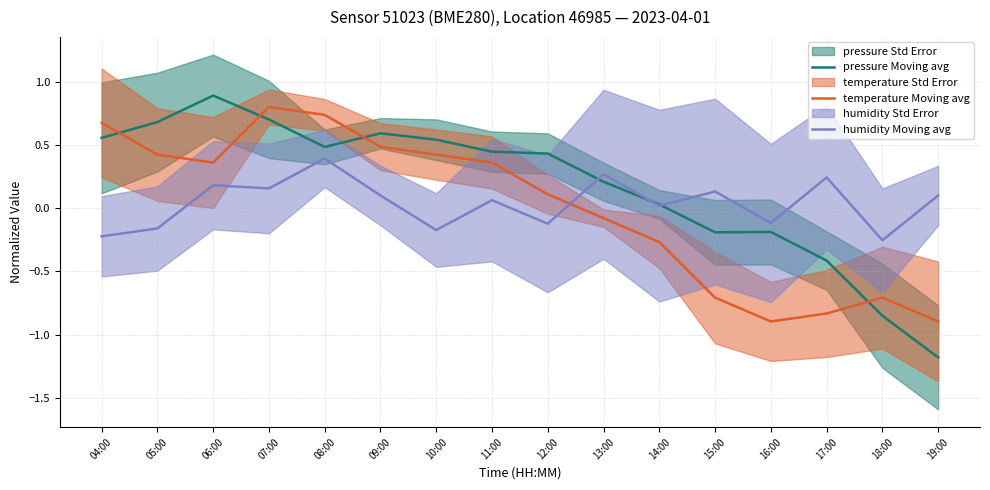

True or false: pressure Moving avg has a value of 0.5 at 08:00.

True